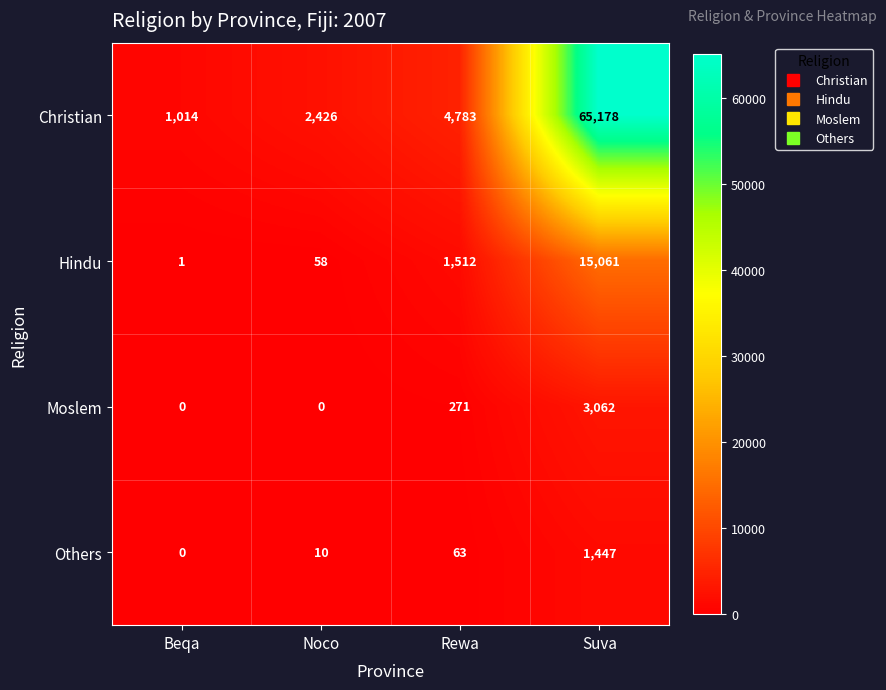

At which label is Hindu closest to 7531?

Rewa